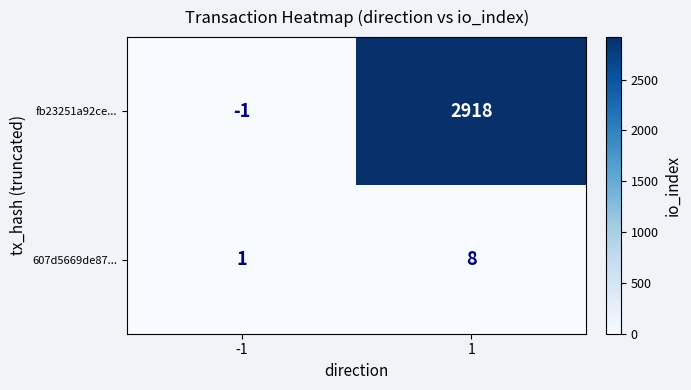

What is the maximum value shown in the chart?

2918